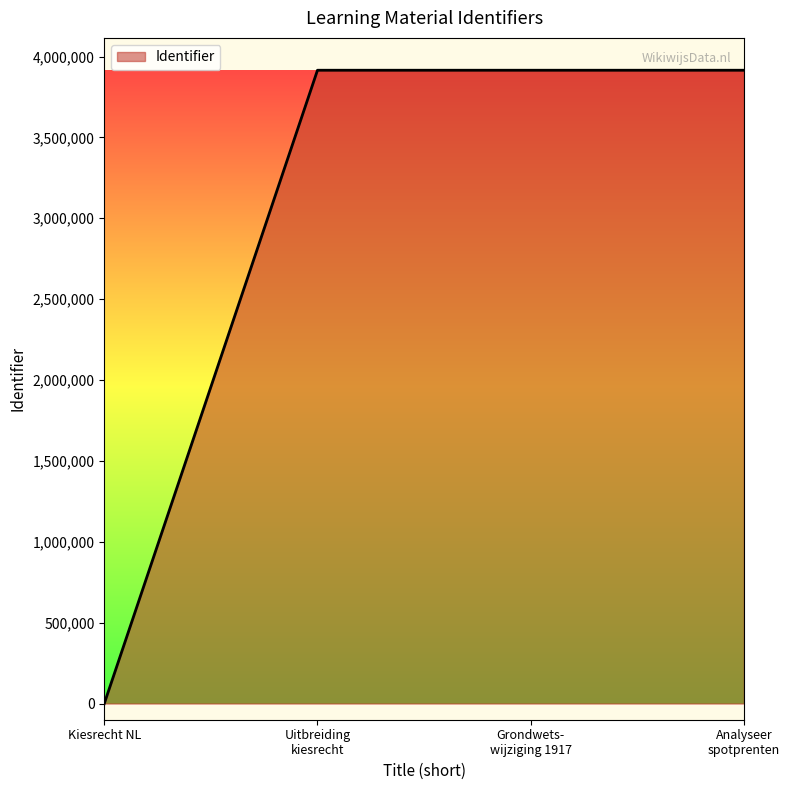

The chart shows a value of 1637759 at Kiesrecht NL. True or false?

False